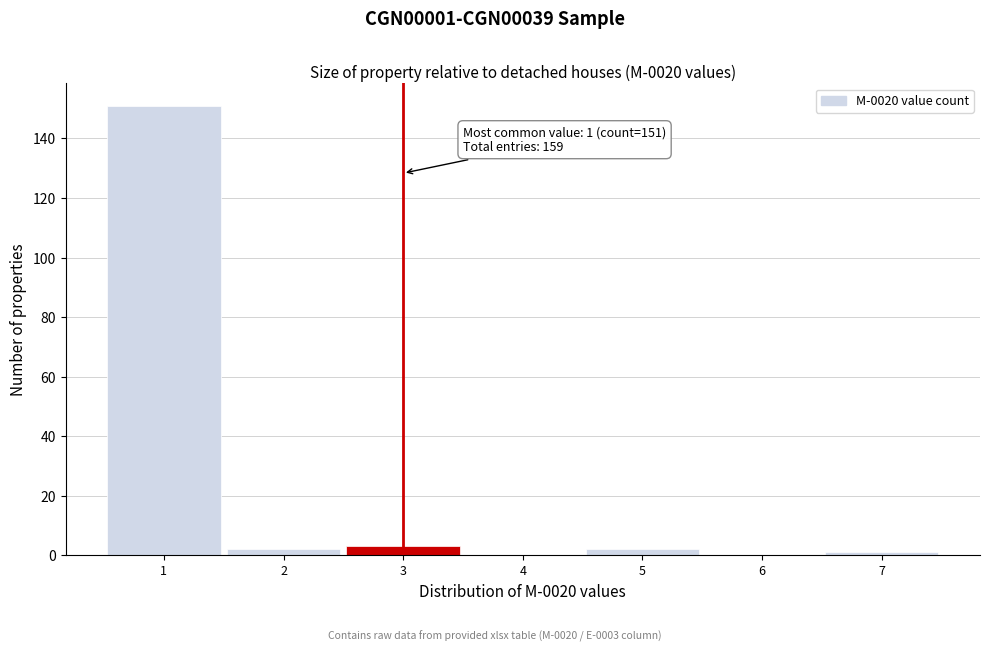

Over which range of the x-axis is the bar tallest?

0.5 to 1.5